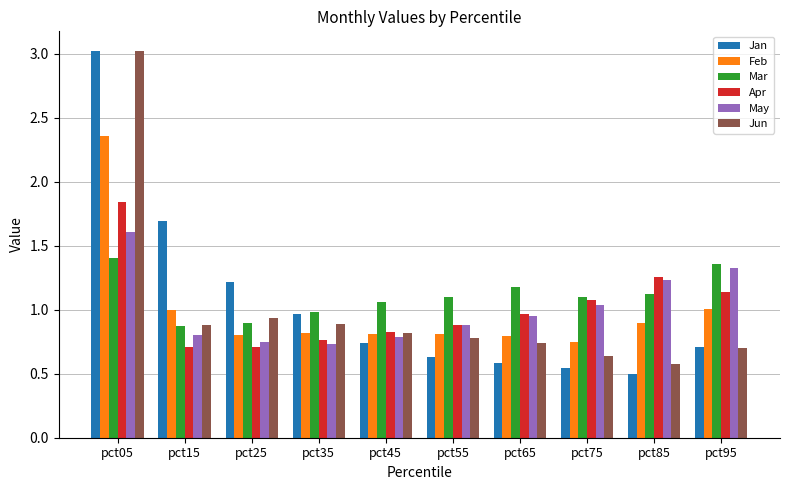

Does the chart contain stacked bars?

No